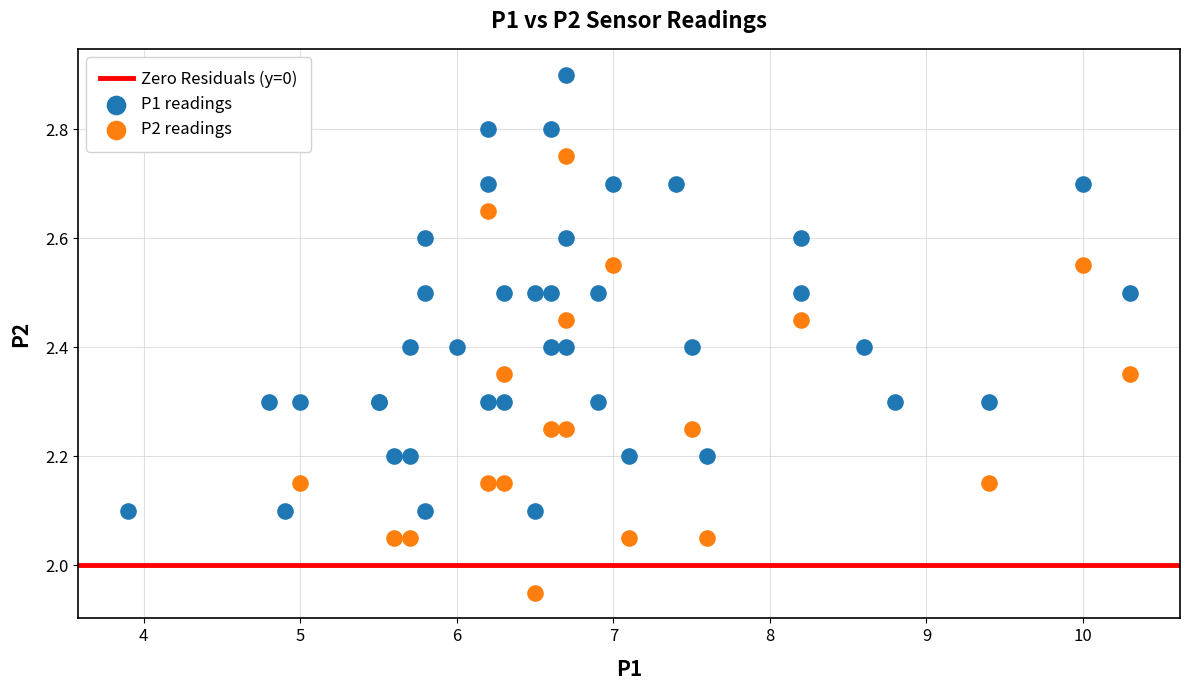

Which series contains the lowest Y value?

P2 readings